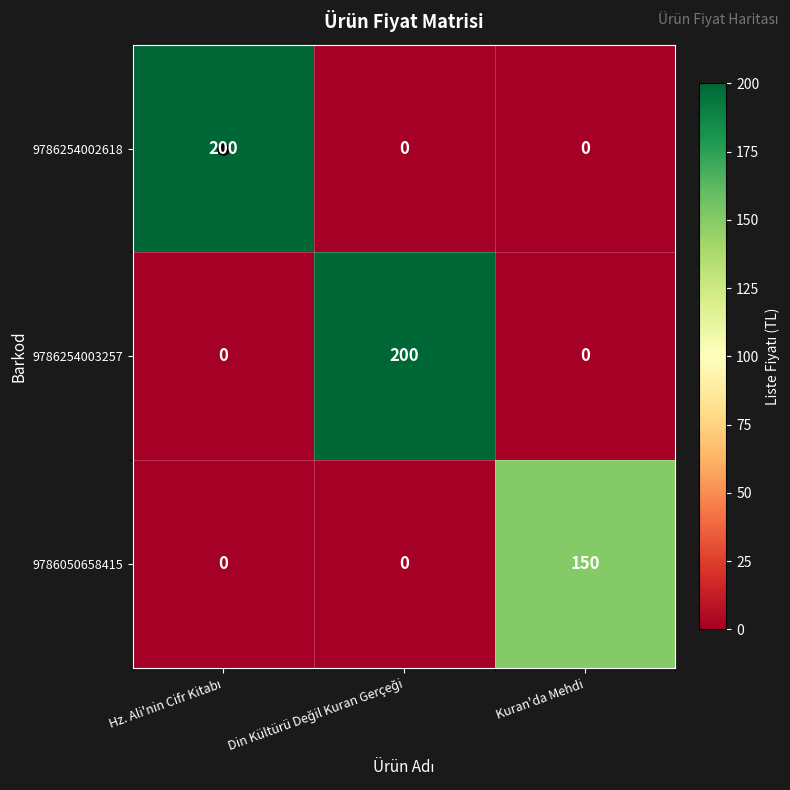

What is the total value across all series at Kuran'da Mehdi?

150